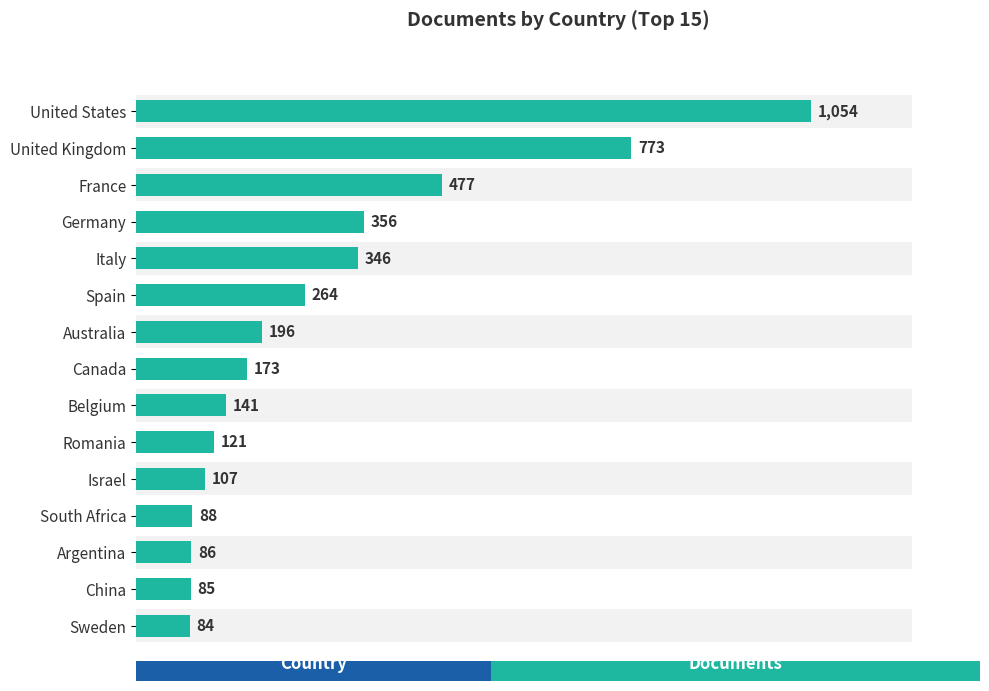

What is the average value?

290